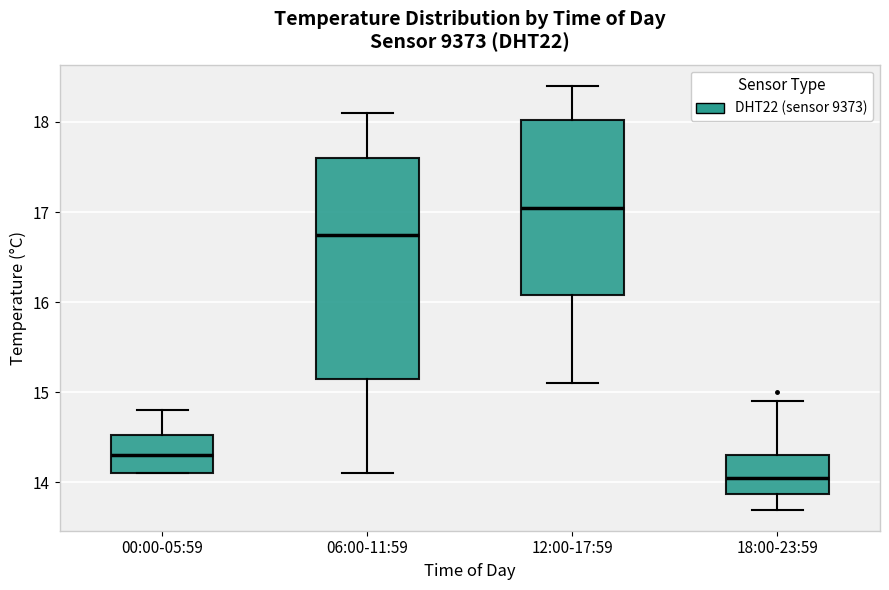

Where is the lower edge of the box for 00:00-05:59 on the y-axis? The values are not printed on the chart, so give them approximately, as read against the axis.

14.1